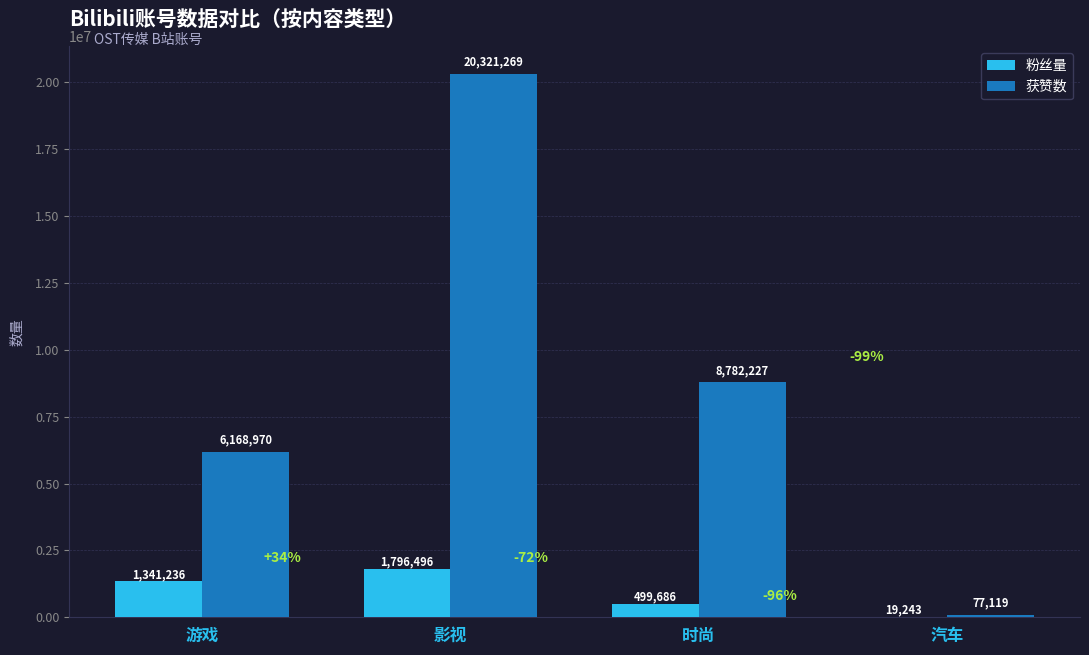

Is it true that 获赞数 equals 8782227 at 时尚?

True